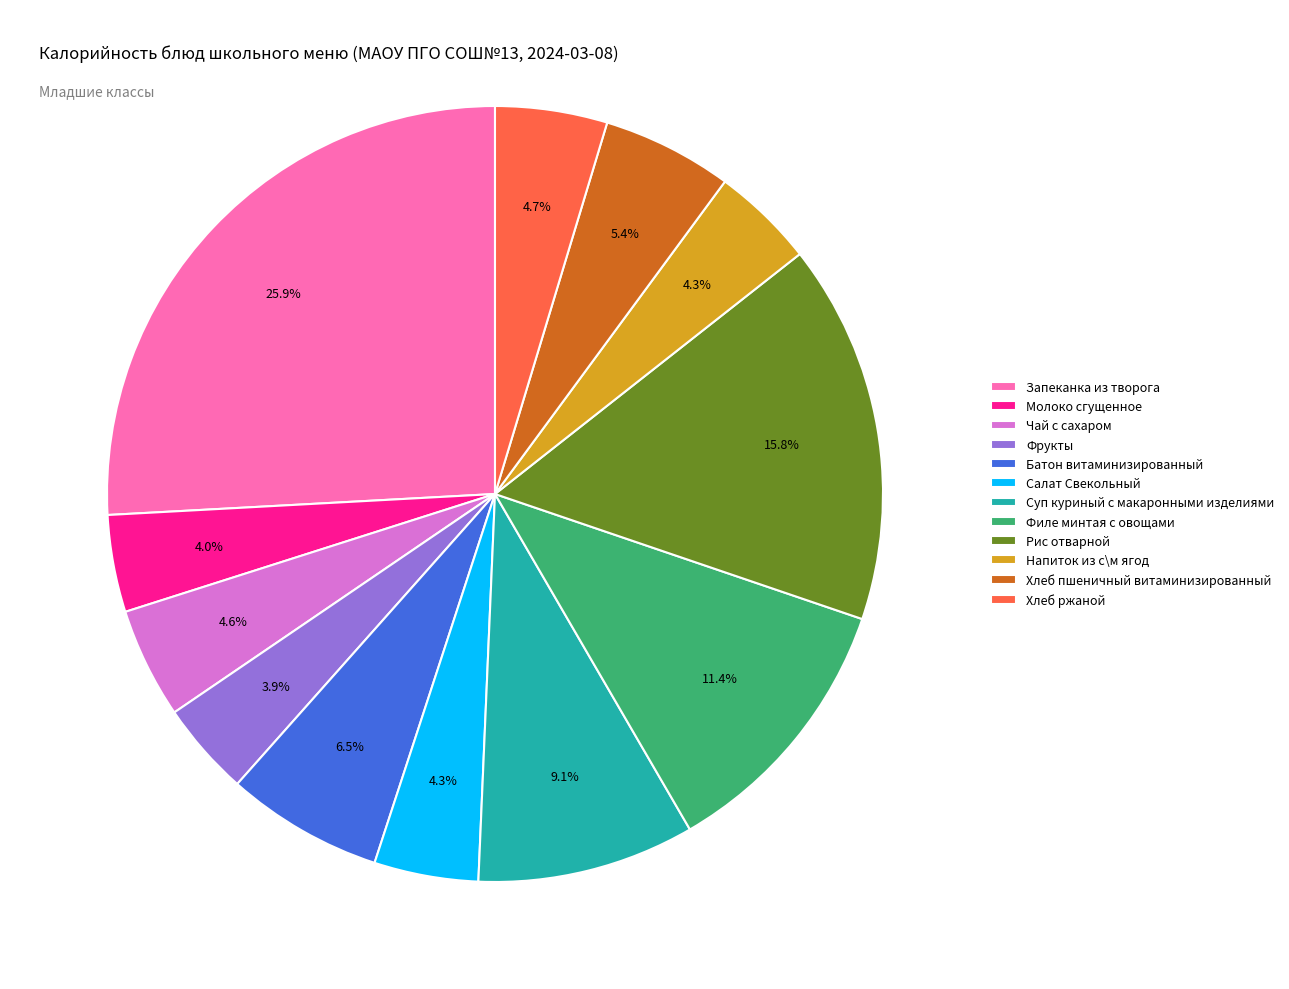

To the nearest percent, what portion does Филе минтая с овощами represent?

11%